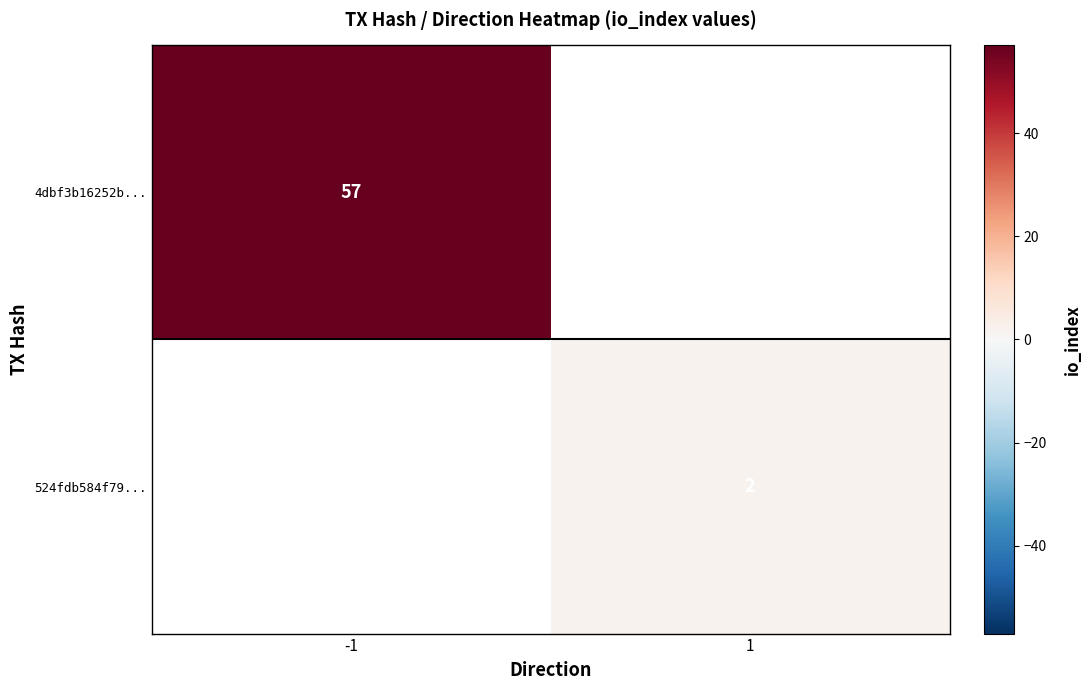

Is it true that 4dbf3b16252b... equals 30 at -1?

False